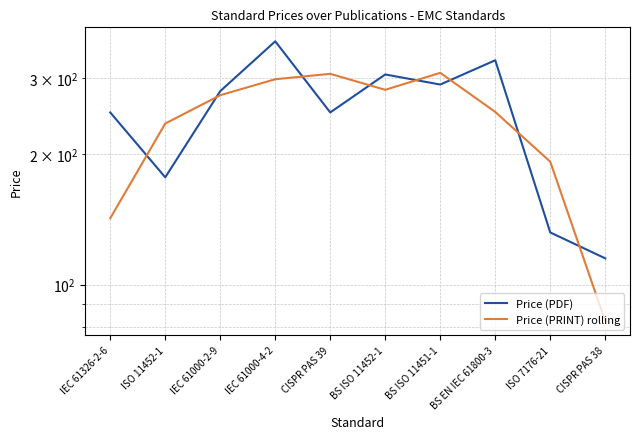

Which category has the highest value in the Price (PRINT) rolling series?

BS ISO 11451-1